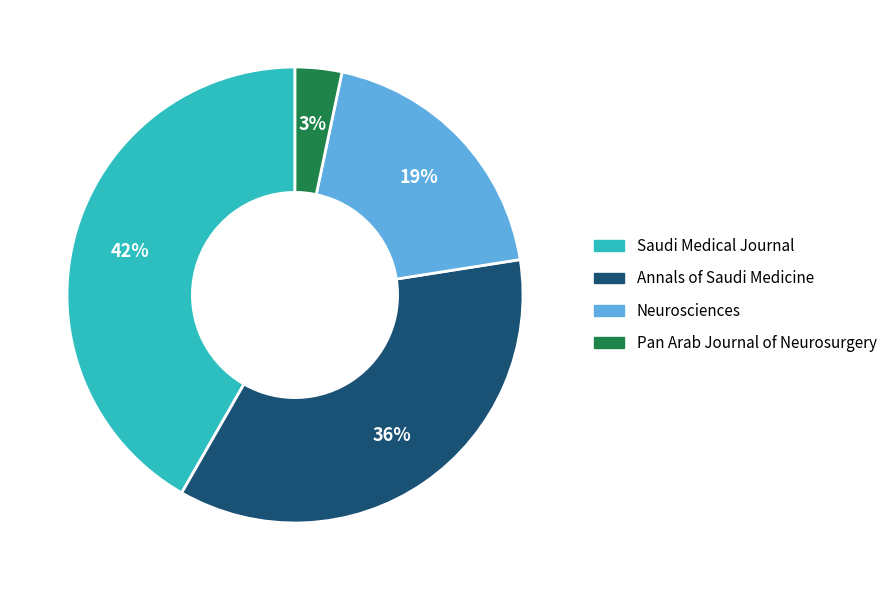

What is the largest slice in the pie chart?

Saudi Medical Journal